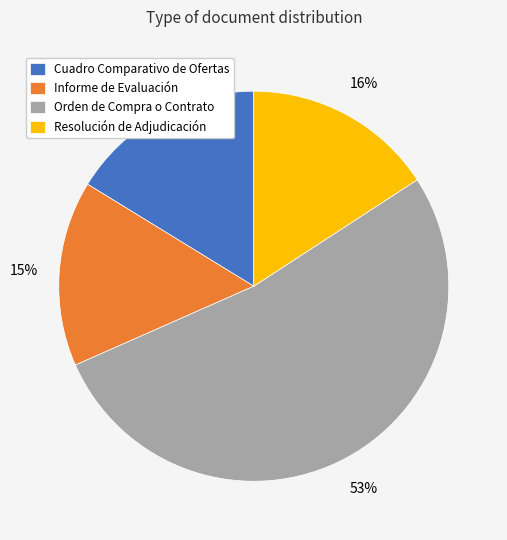

Approximately how many times larger is the value at Informe de Evaluación compared to Orden de Compra o Contrato?

0.3